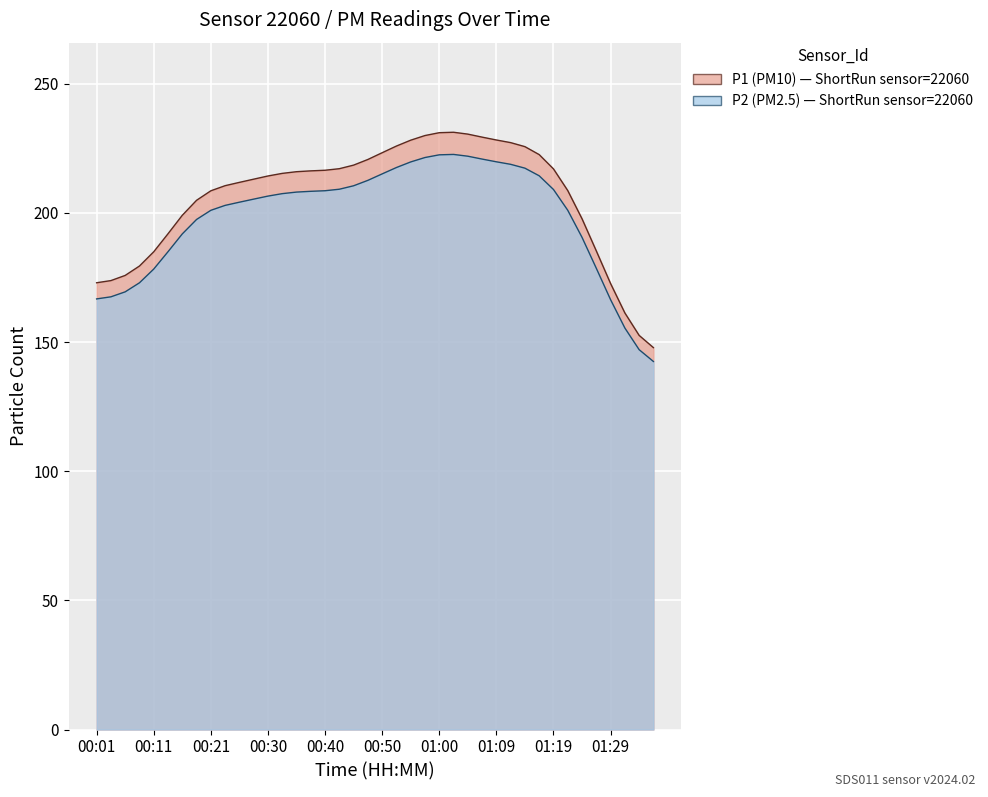

Is it true that P1 equals 202.9 at 00:23?

True